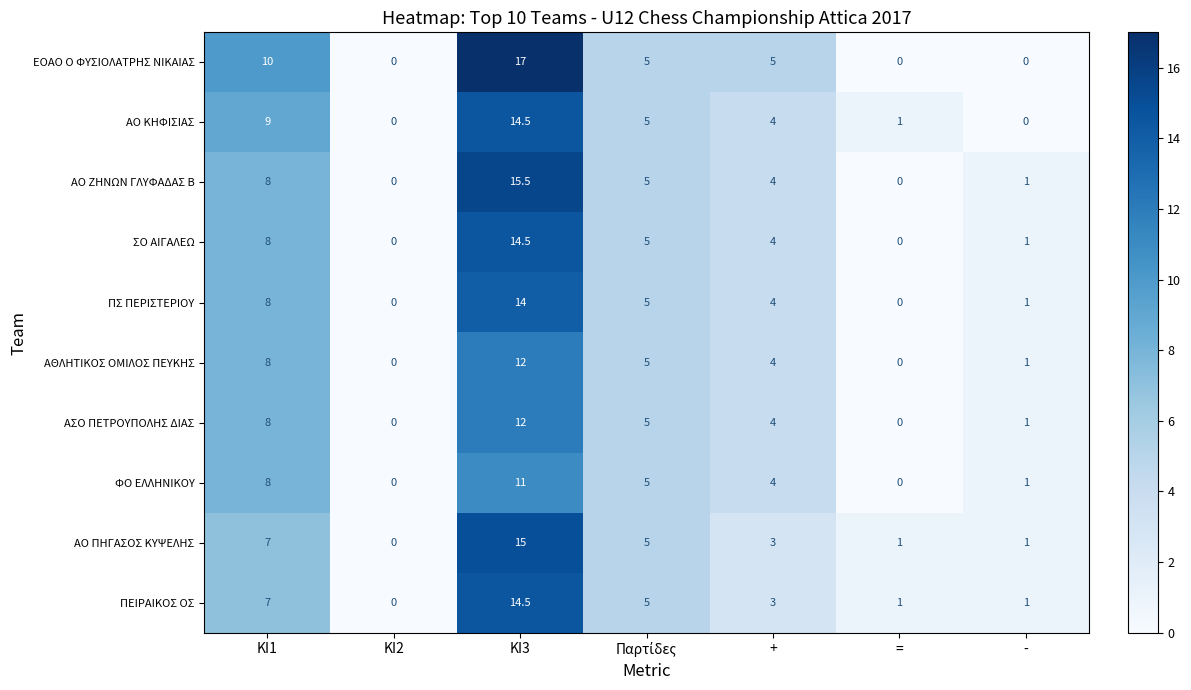

What is the difference between the ΑΘΛΗΤΙΚΟΣ ΟΜΙΛΟΣ ΠΕΥΚΗΣ values at ΚΙ1 and ΚΙ2?

8.0